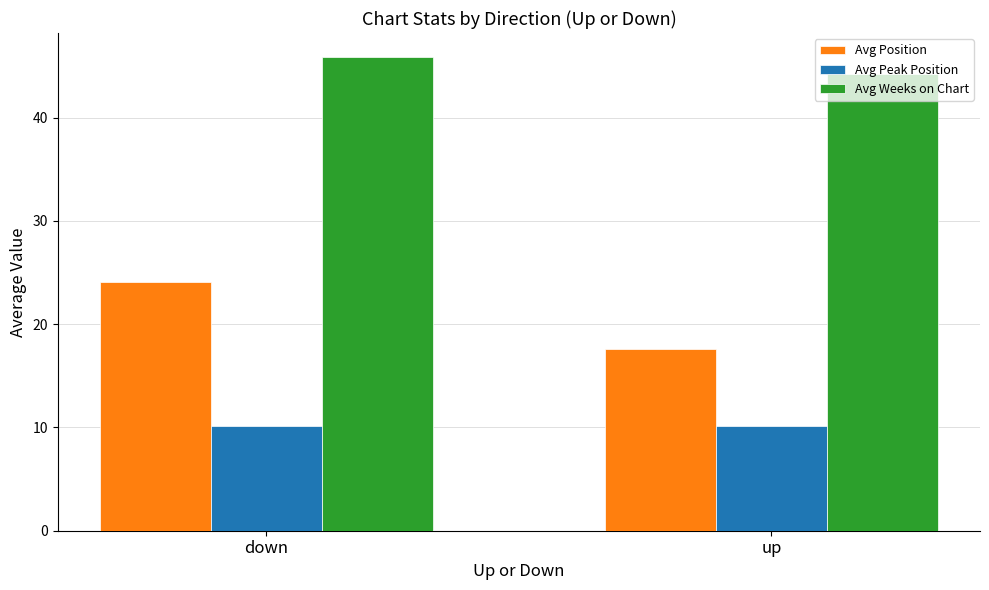

What is the spread (max minus min) of values at up?

34.0